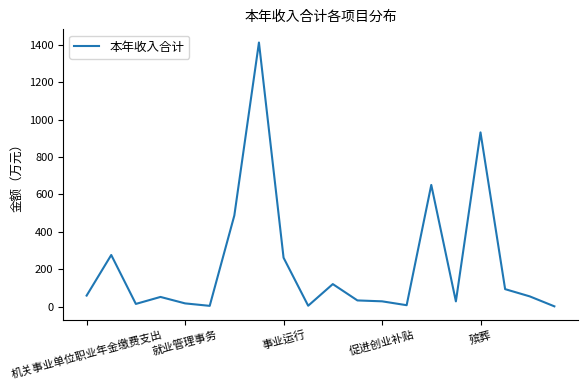

What is the maximum value shown in the chart?

1411.4